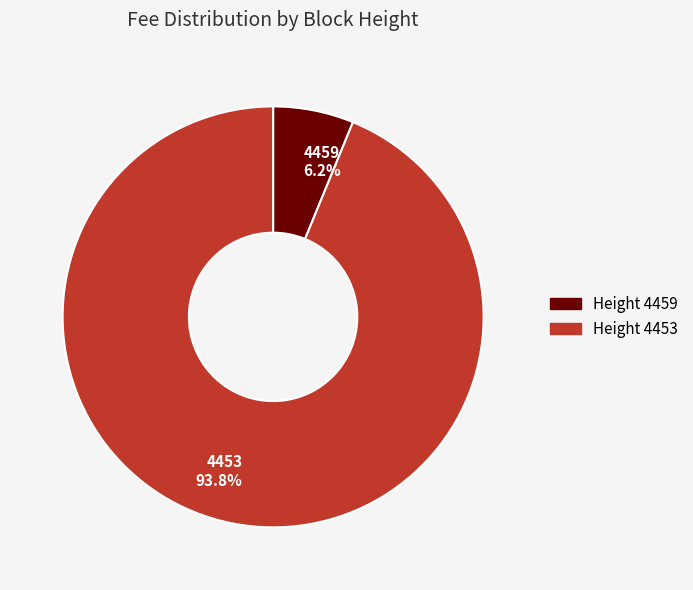

Which category has the biggest portion of the pie?

Height 4453